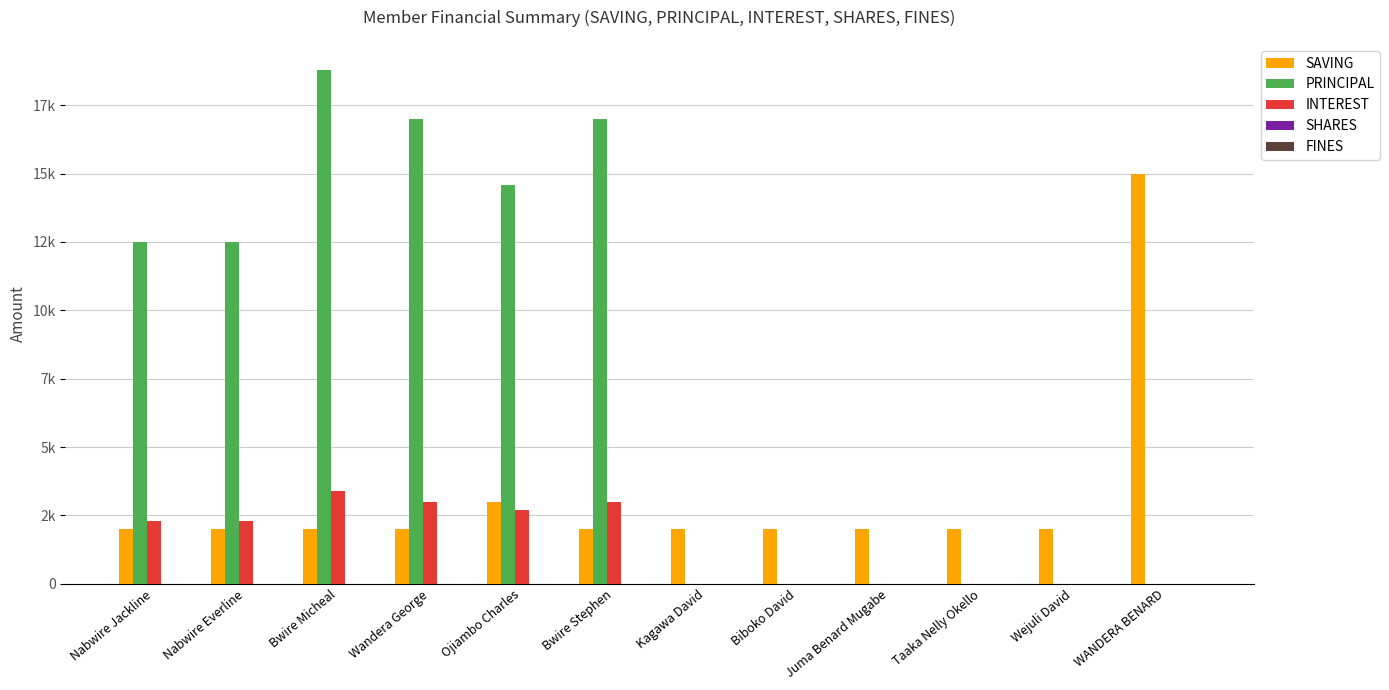

Does the chart contain stacked bars?

No